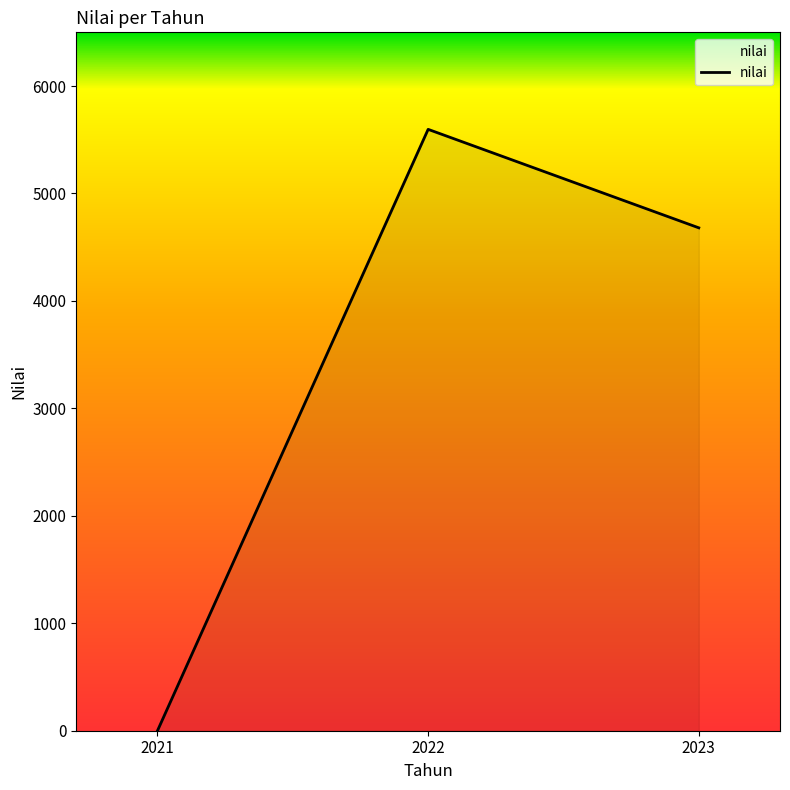

What is the sum of all values?

10277.5